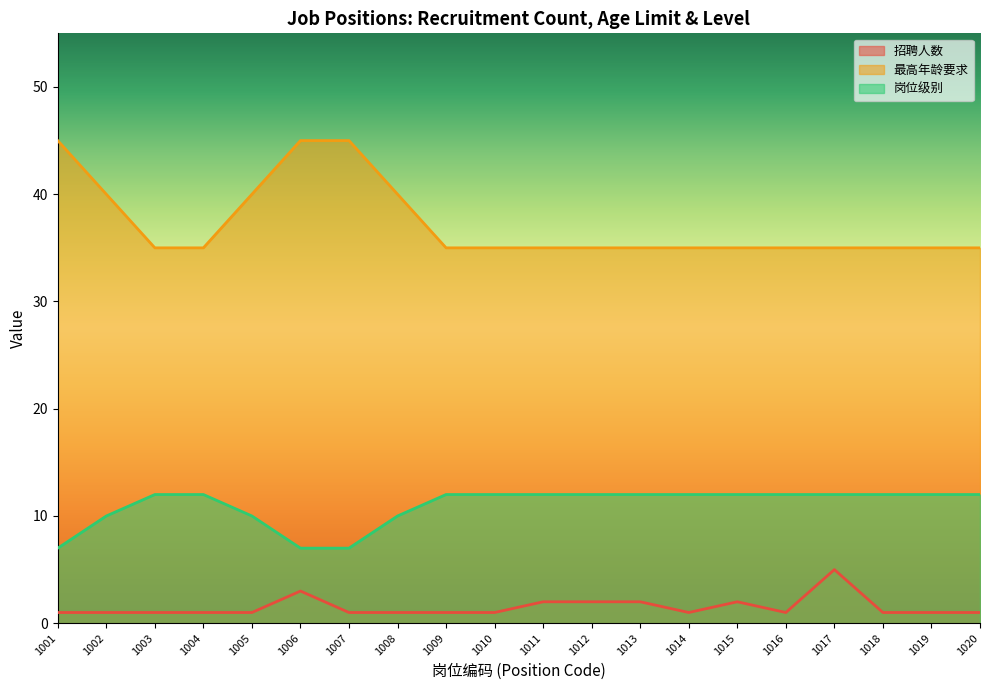

What value does the 最高年龄要求 series have at 1001?

45